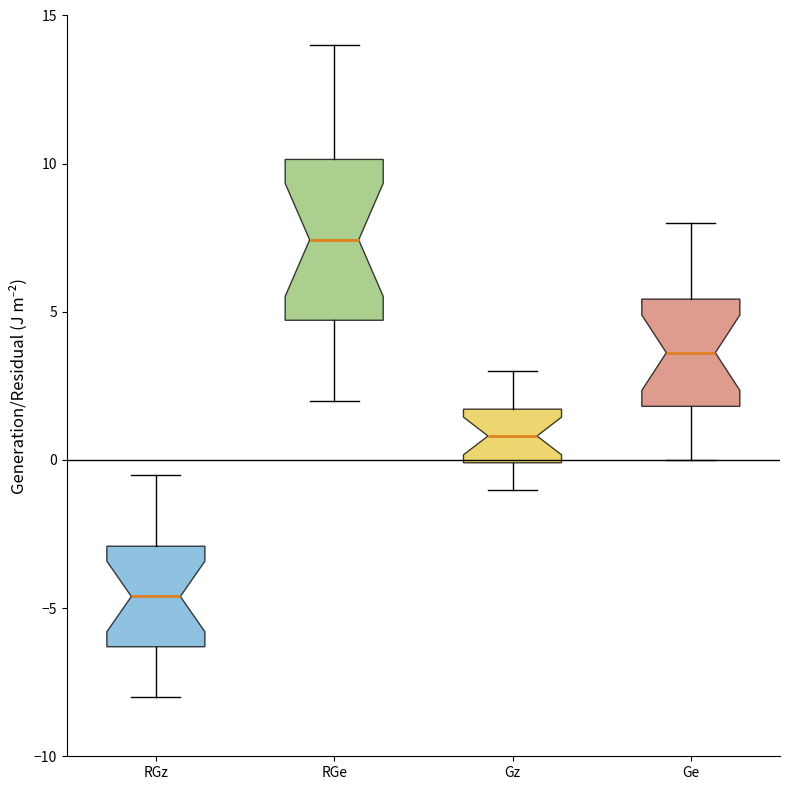

Which box's median line is the highest?

RGe